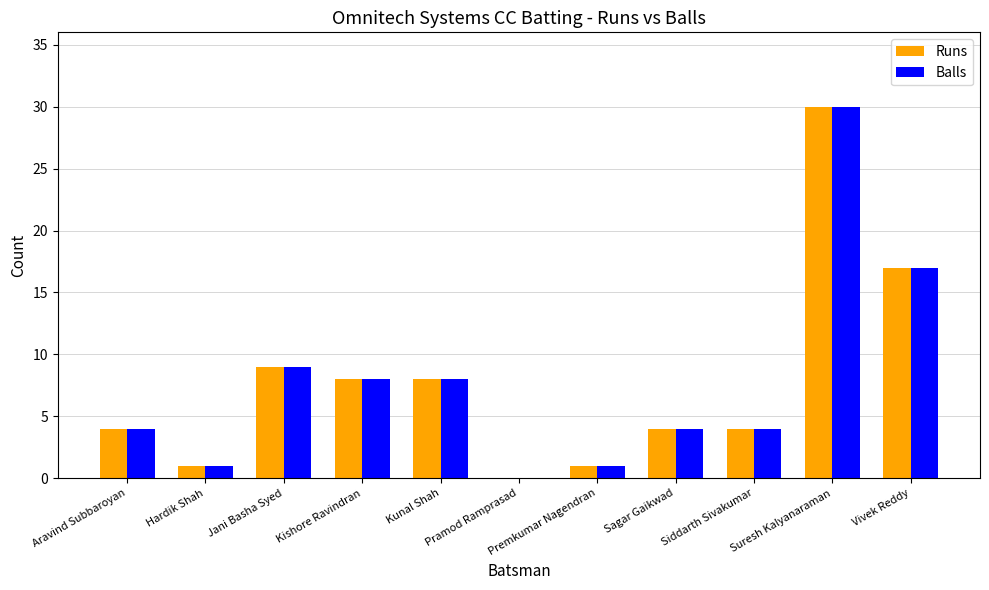

True or false: Balls has a value of 8 at Kunal Shah.

True